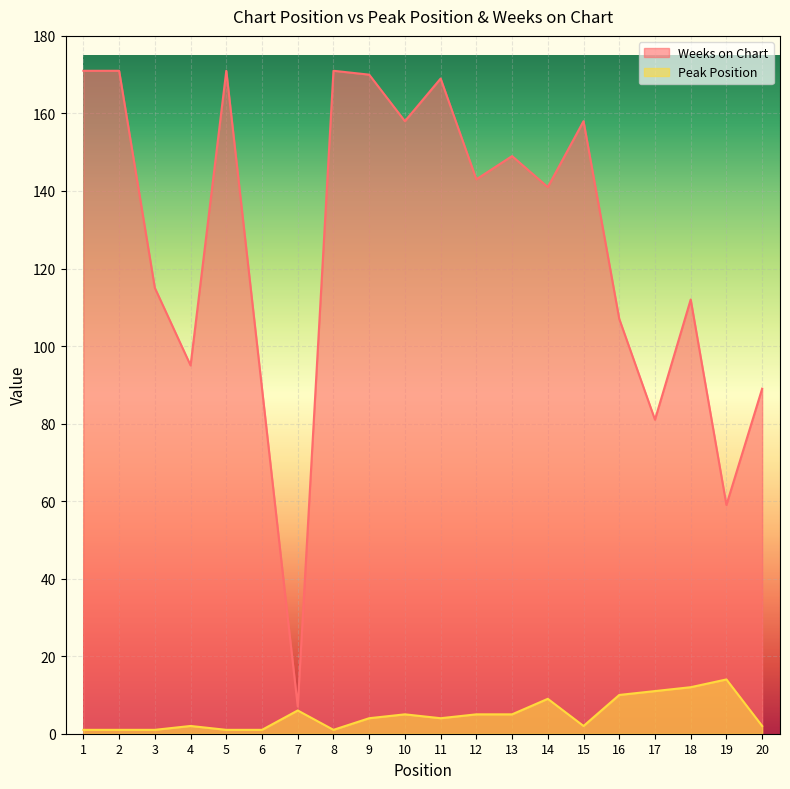

Count the number of categories in the chart.

20